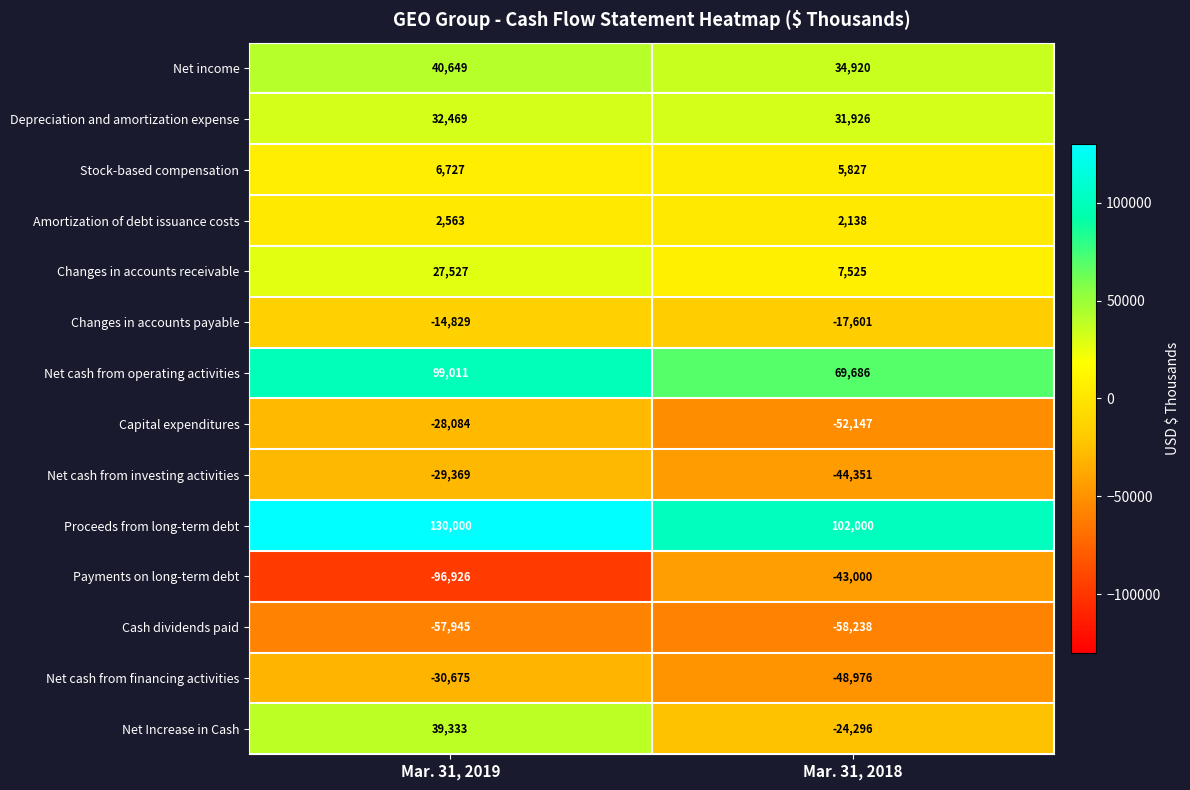

Is it true that Net cash from operating activities equals 37498 at Mar. 31, 2018?

False